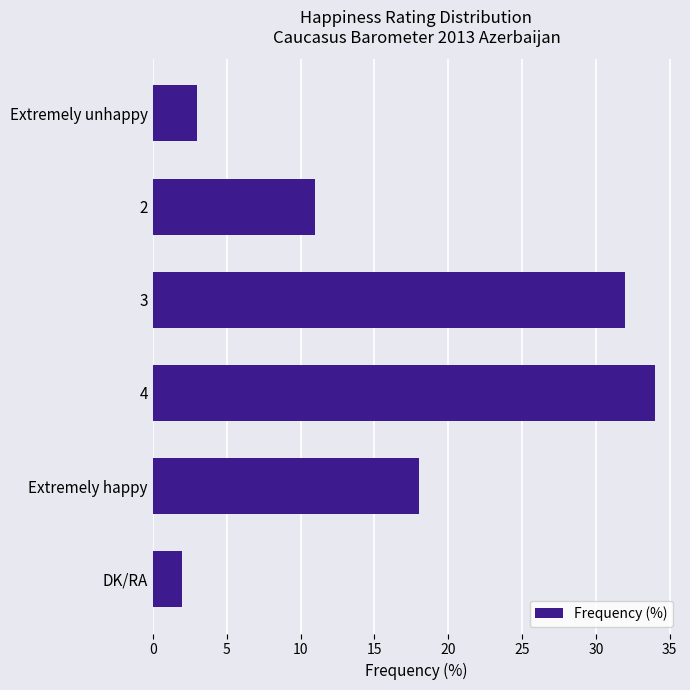

The value at 4 is 16. True or false?

False